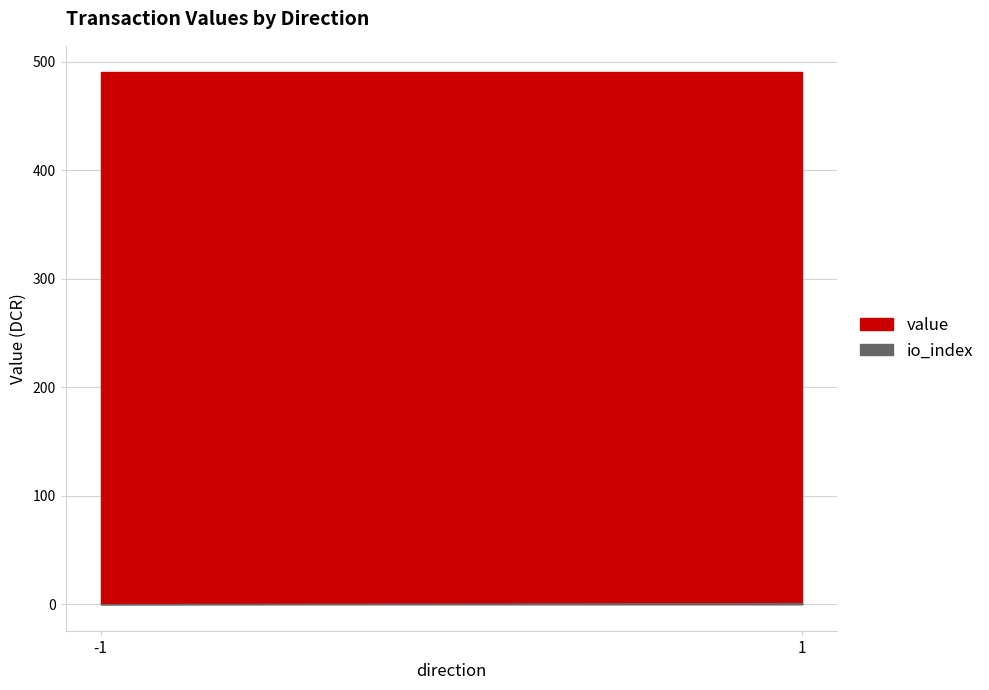

True or false: io_index has more than 2 interior local peaks.

False